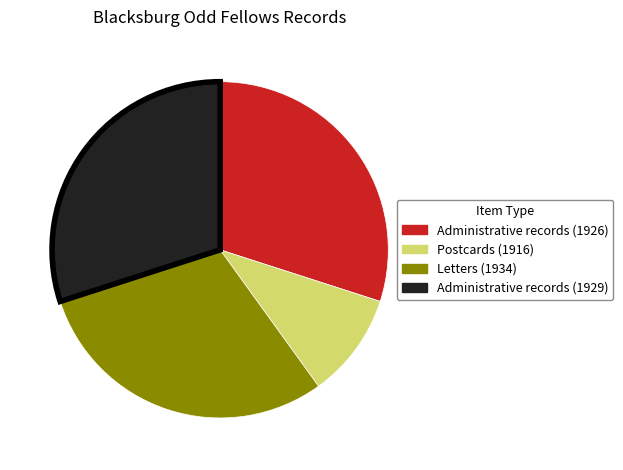

How many slices are in this pie chart?

4